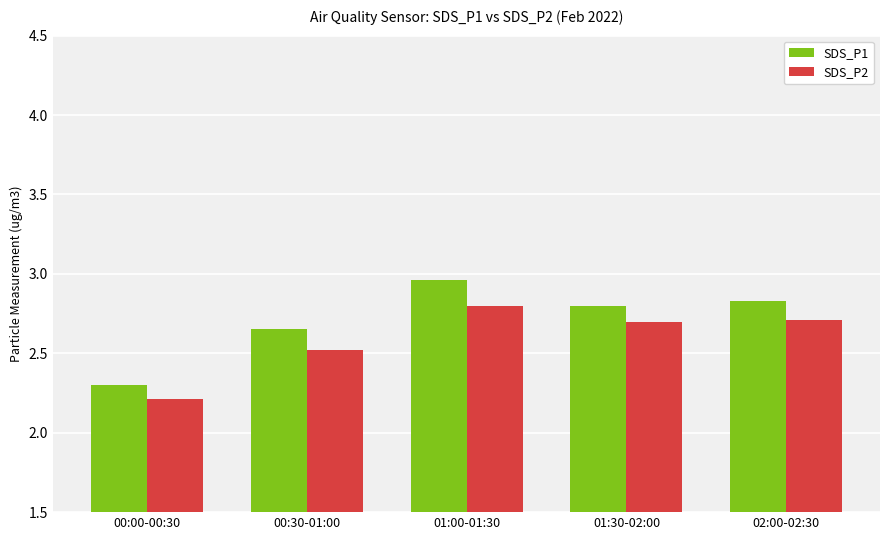

The SDS_P2 series shows 2.7 at 02:00-02:30. True or false?

True